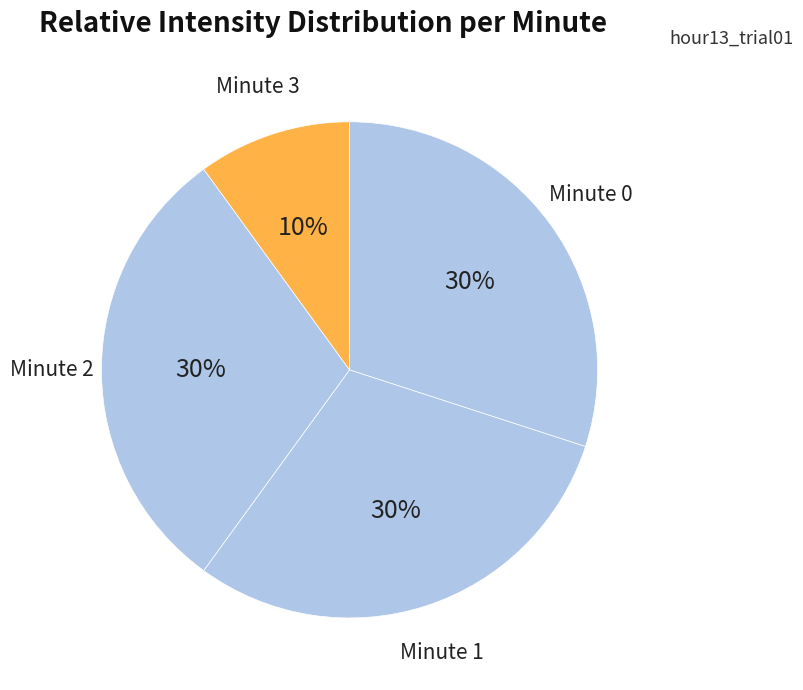

Which slice is the smallest?

Minute 3